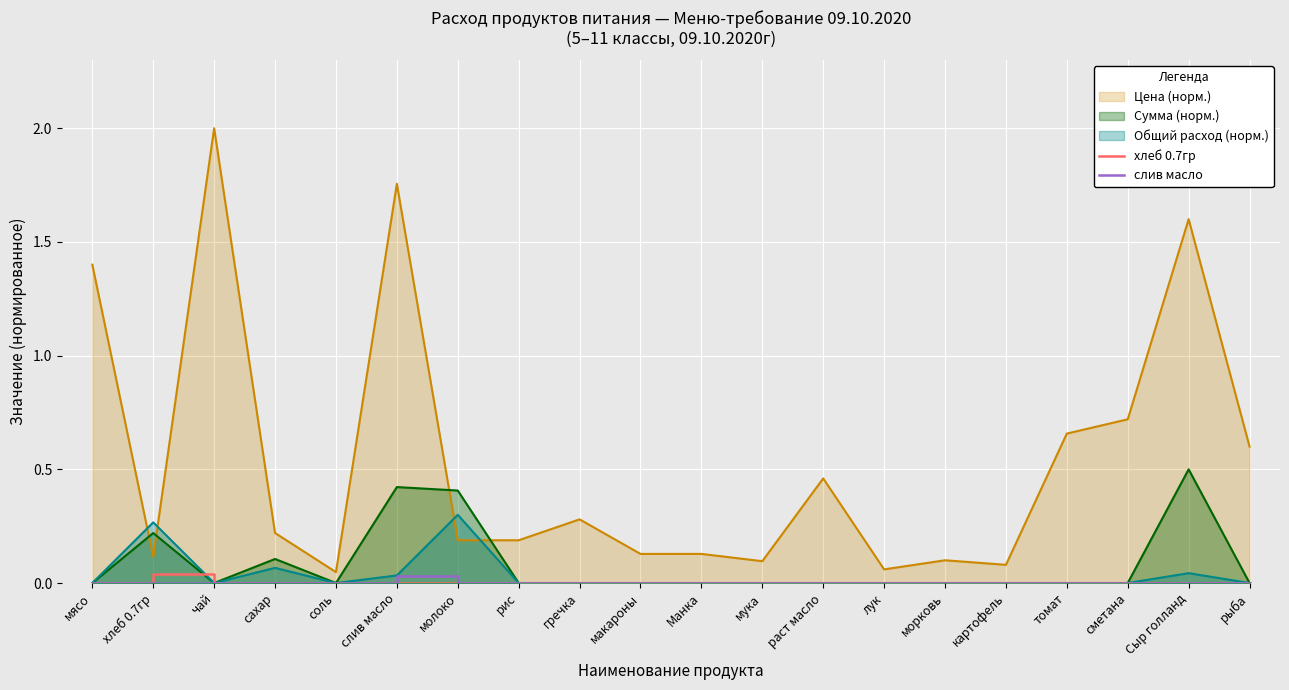

Is the value of слив масло at рыба greater than the value of хлеб 0.7гр at раст масло?

No